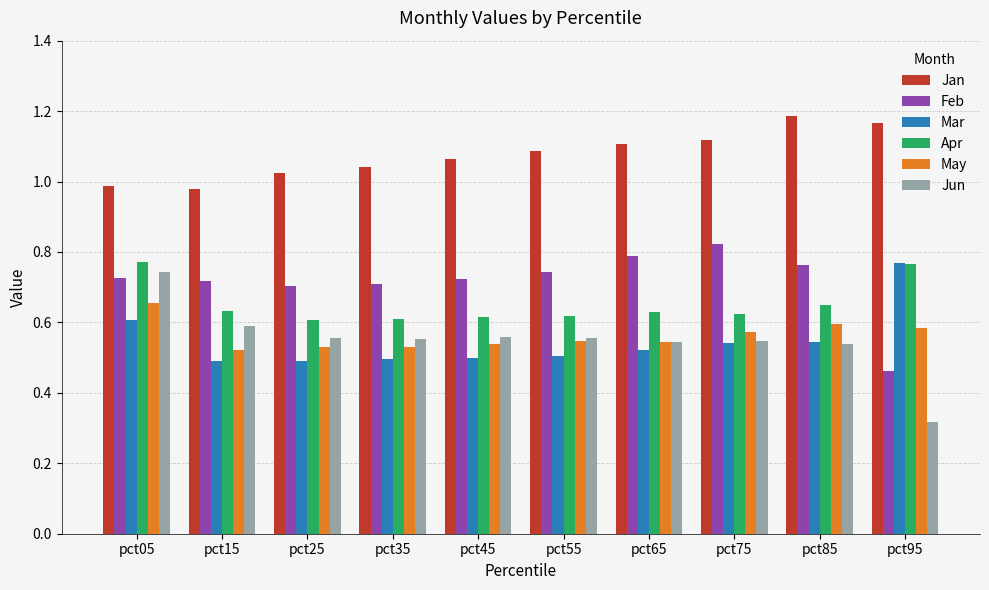

How many bars are there in each group?

6